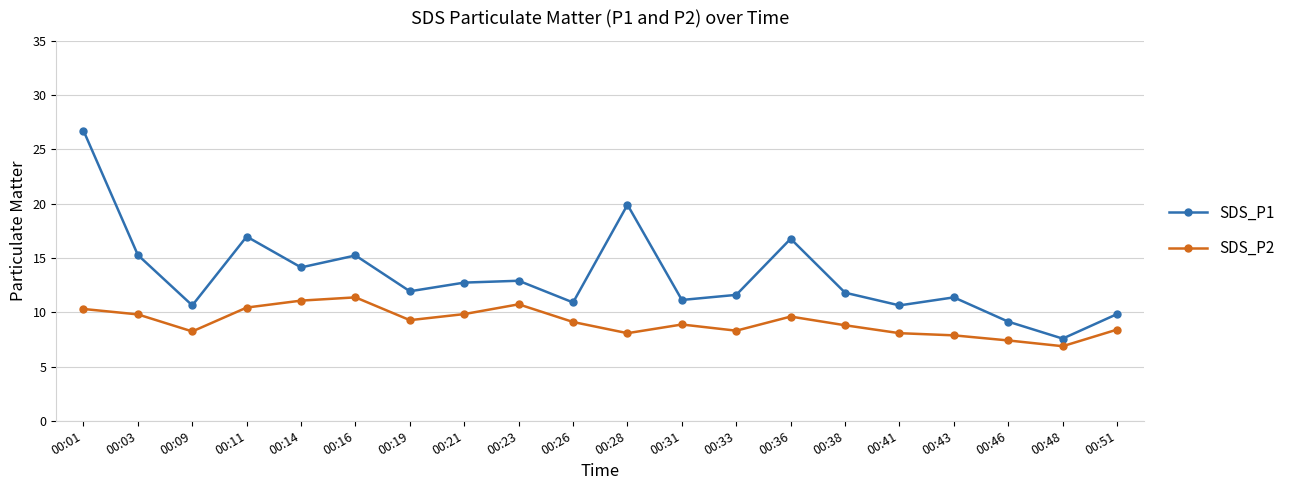

True or false: SDS_P2 and SDS_P1 intersect in this chart.

False